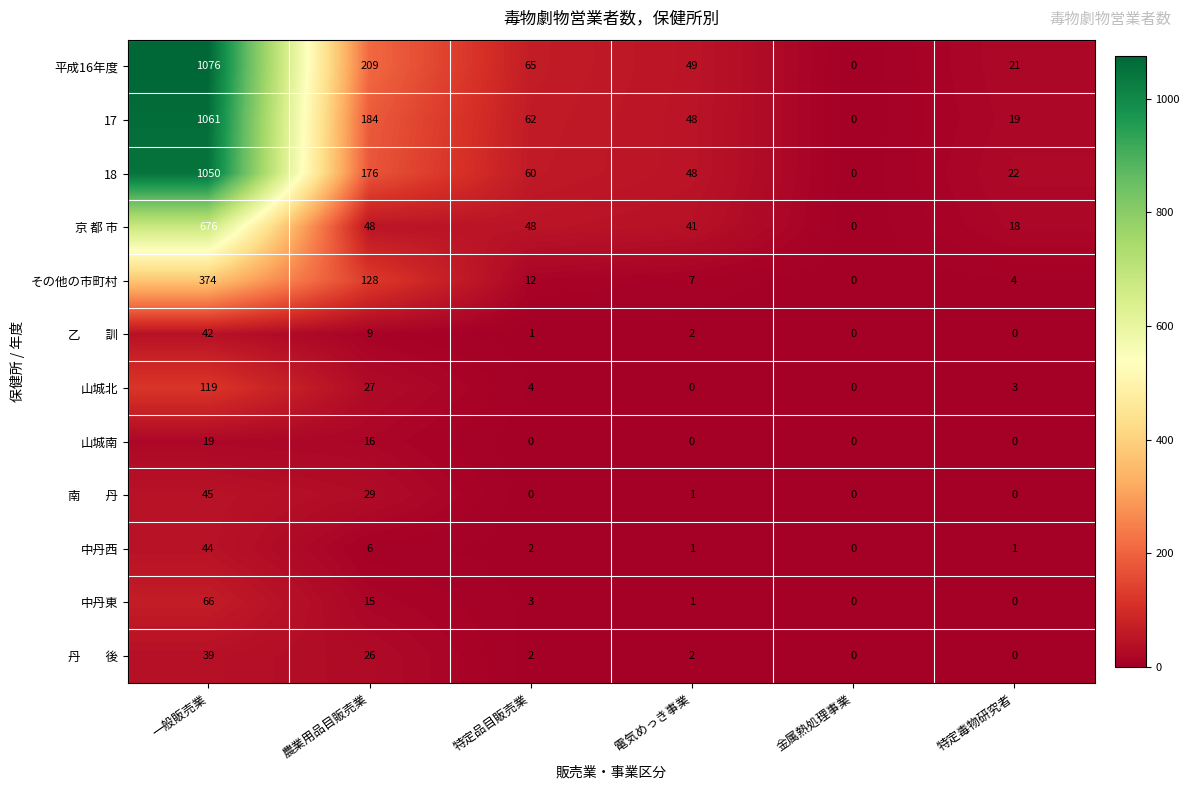

How many values in the 中丹西 series are below 2?

3